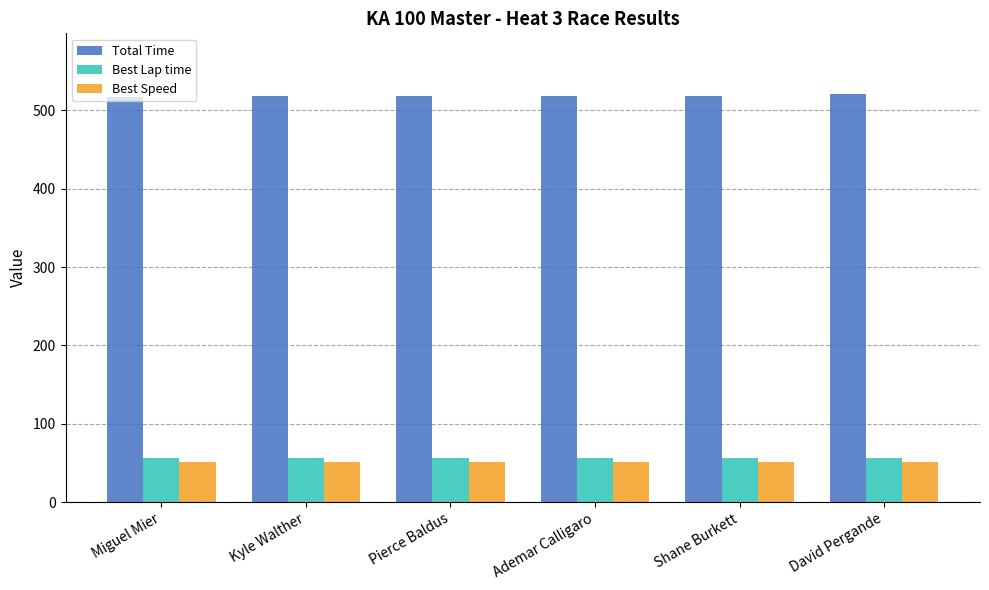

What is the difference between the highest and lowest values at Shane Burkett?

467.7